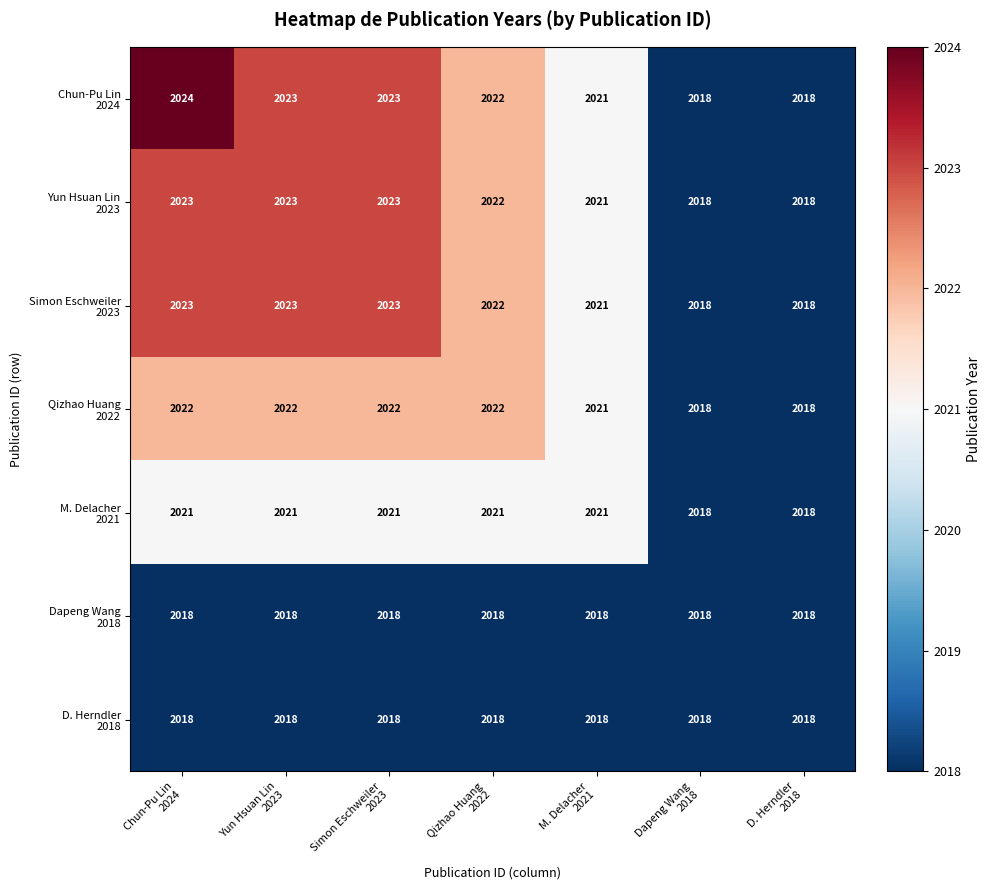

What is the minimum value shown in the chart?

2018